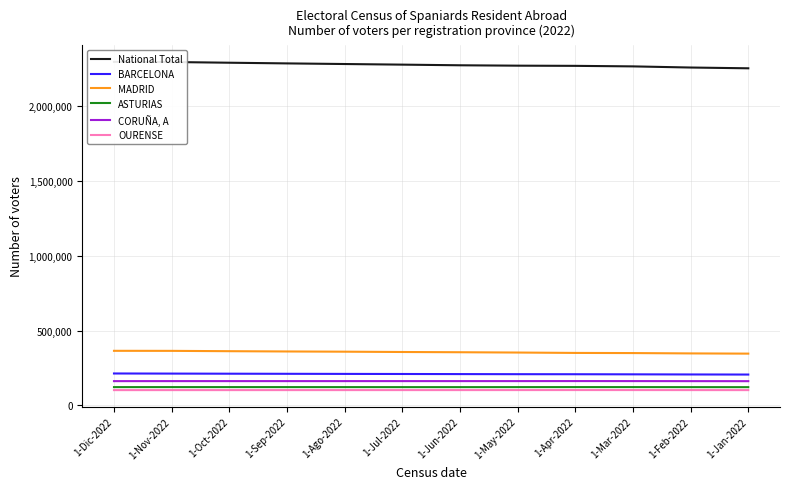

True or false: BARCELONA has more than 0 interior local peaks.

False